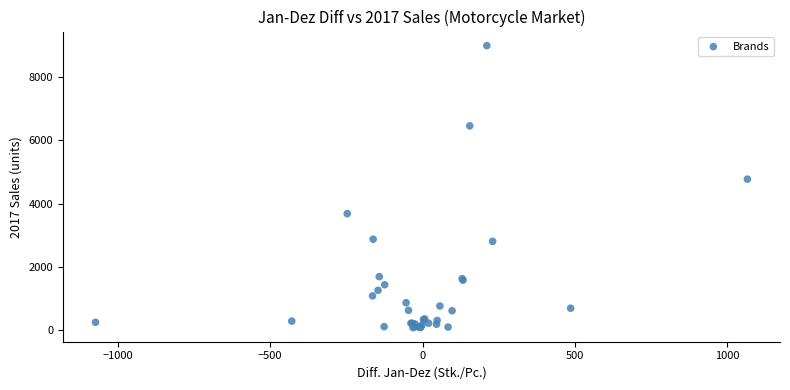

What Y value in the scatter plot is closest to 4536?

4774